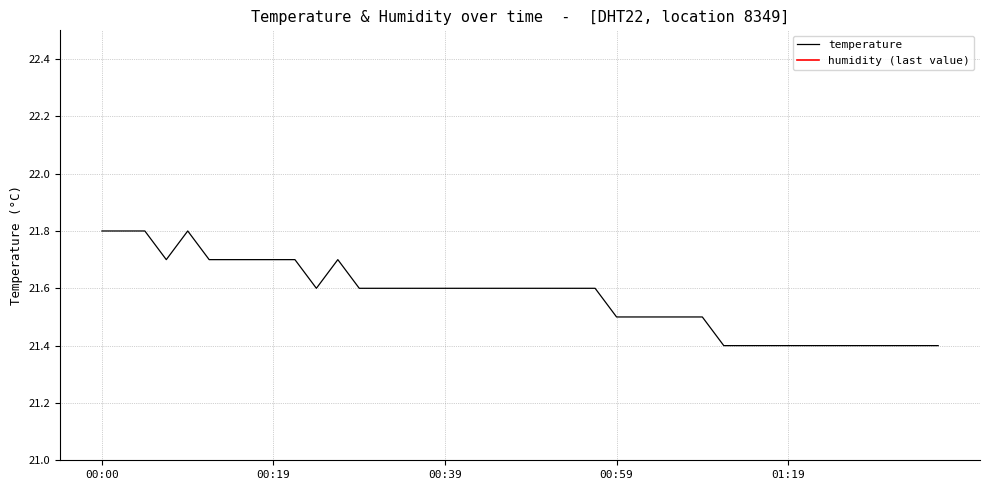

What is the highest value of the temperature series?

21.8